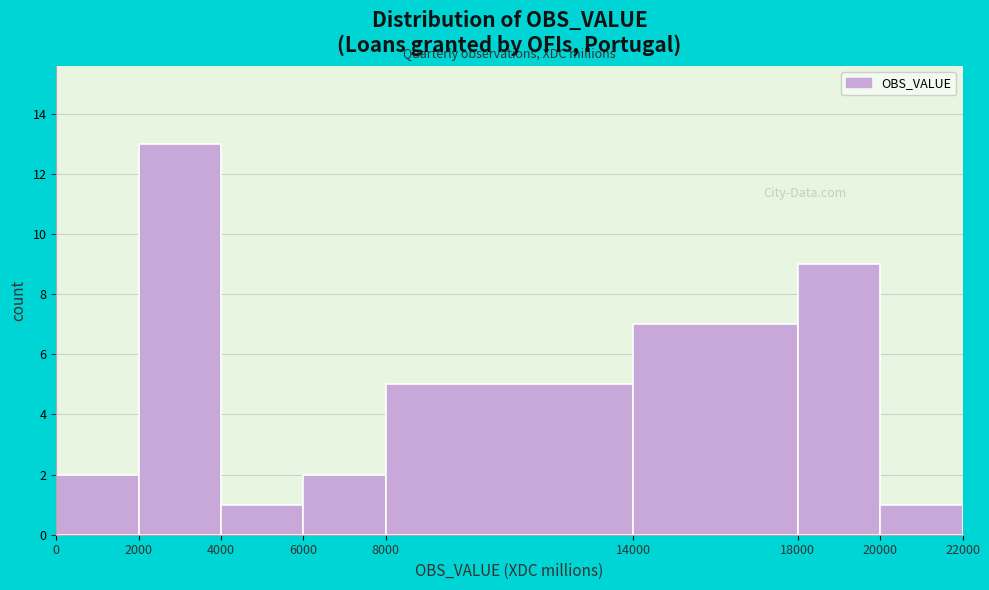

What is the height of the bar covering 18000 to 20000 on the x-axis? The values are not printed on the chart, so give them approximately, as read against the axis.

9